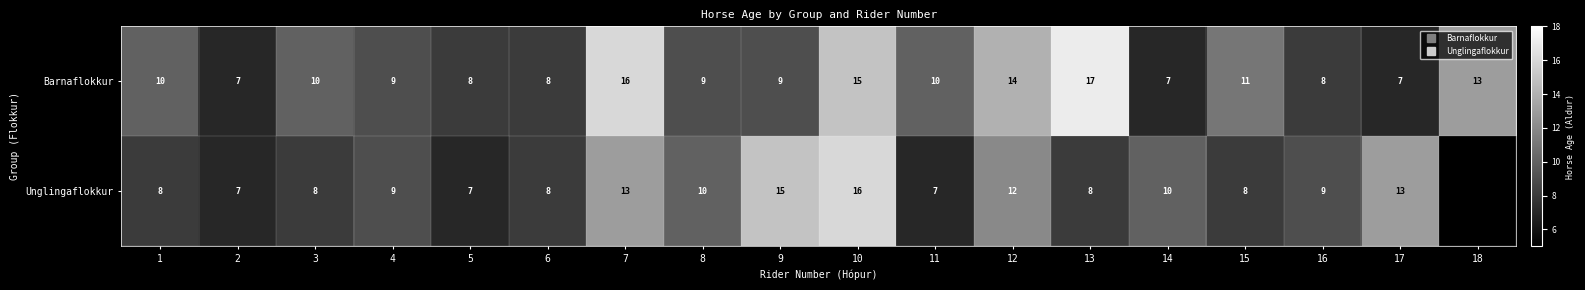

At how many categories does at least one series exceed 11?

7